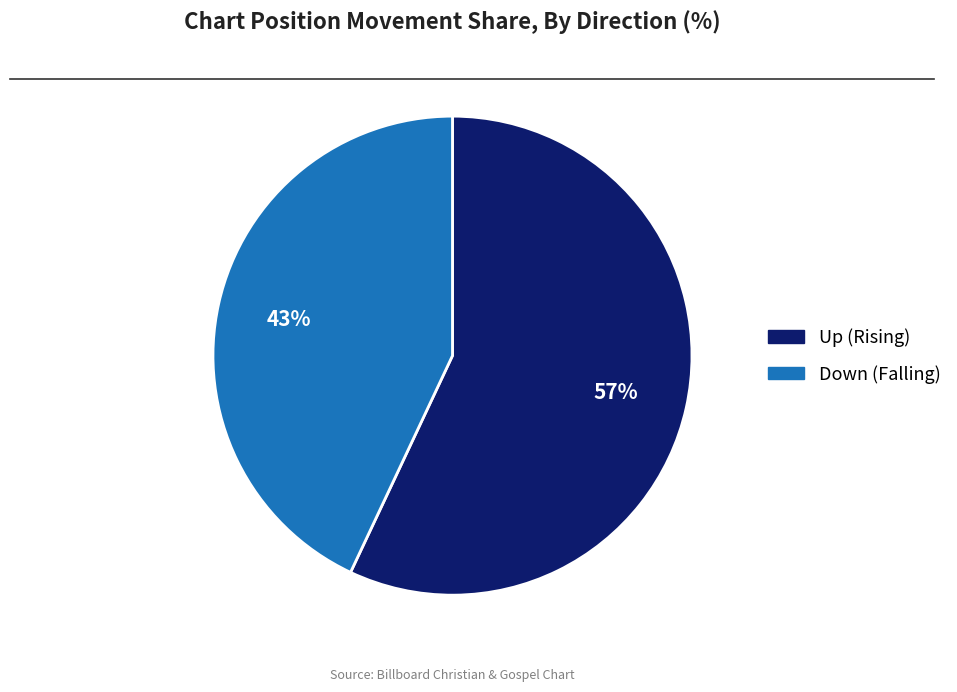

To the nearest percent, what is the difference between the largest and smallest slice percentages?

14%